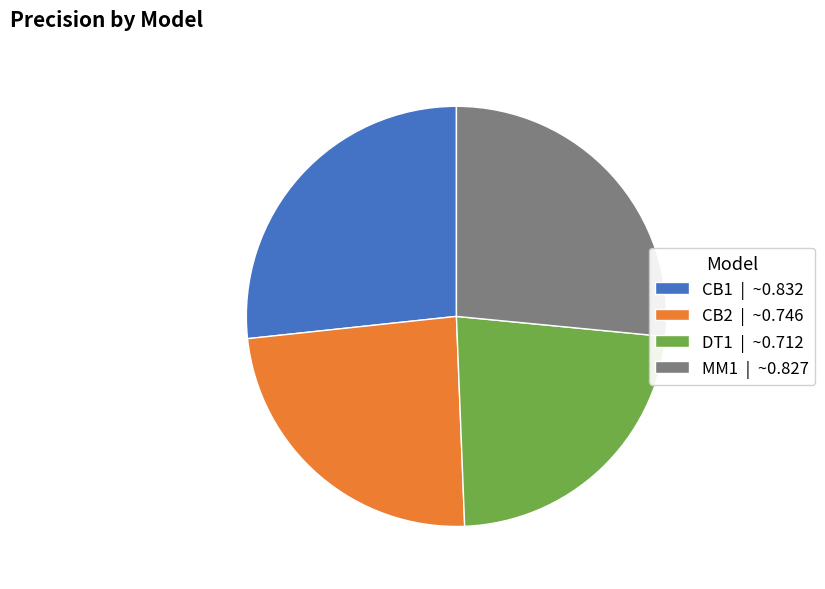

Is it true that CB2 | ~0.746 is 24% of the pie?

True